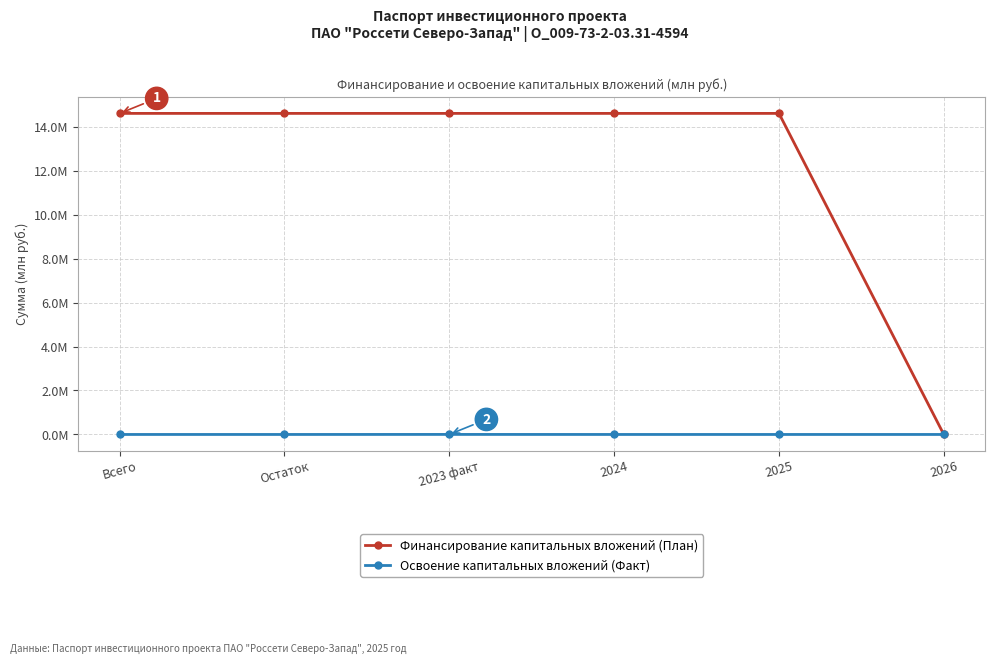

Rank the categories by Освоение капитальных вложений (Факт) value from highest to lowest.

2023 факт, Всего, Остаток, 2024, 2025, 2026